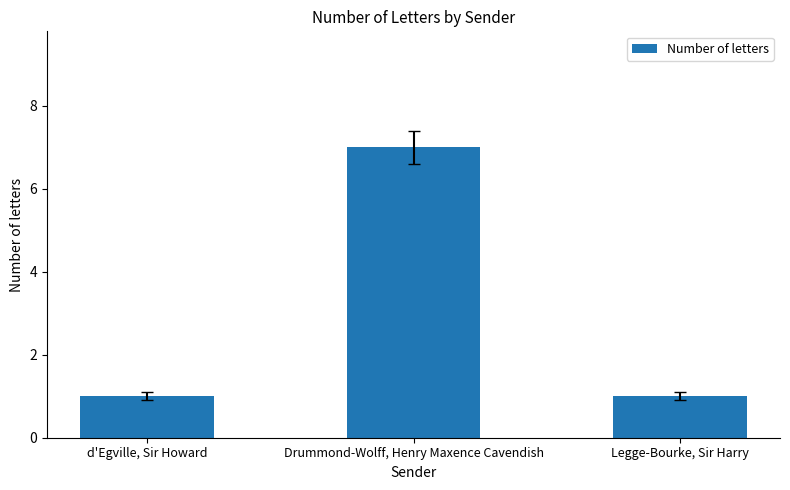

What position from the right is Drummond-Wolff, Henry Maxence Cavendish?

2